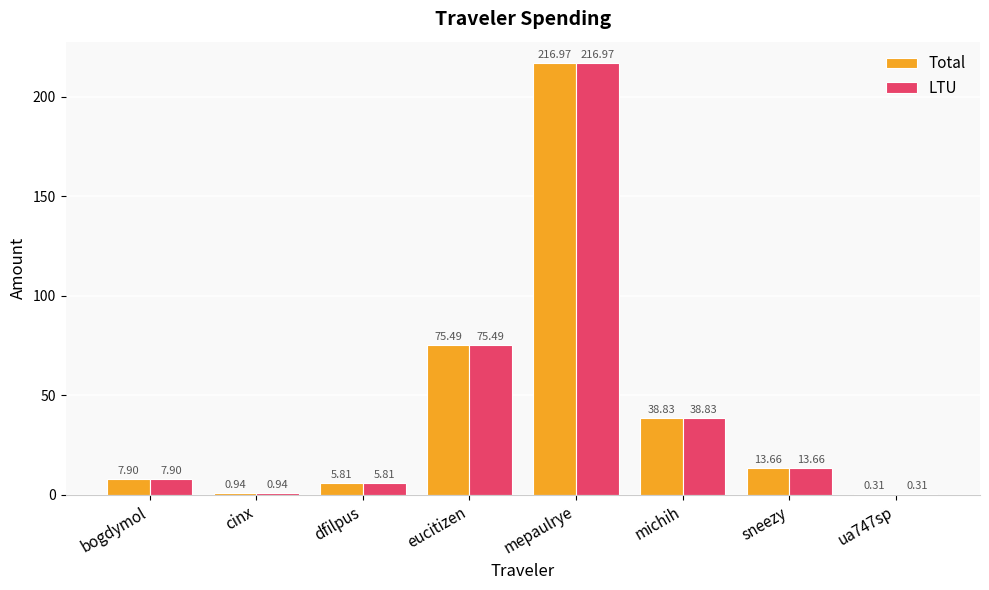

At which category is the sum across all series the highest?

mepaulrye